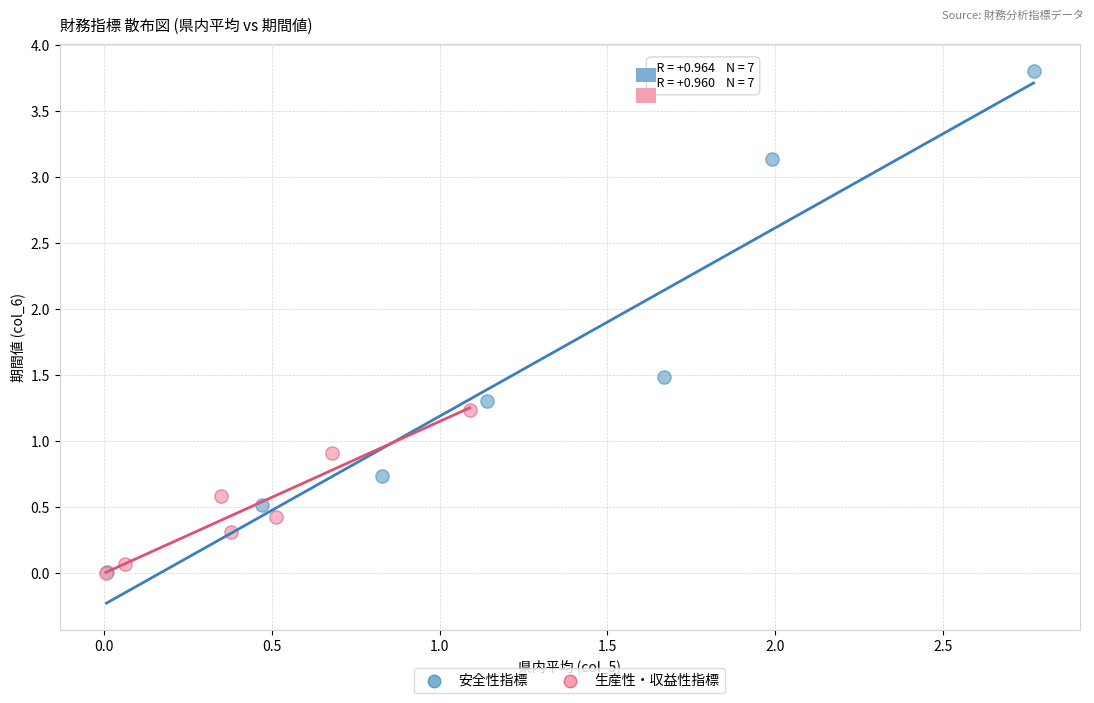

Which series reaches the maximum Y coordinate?

安全性指標